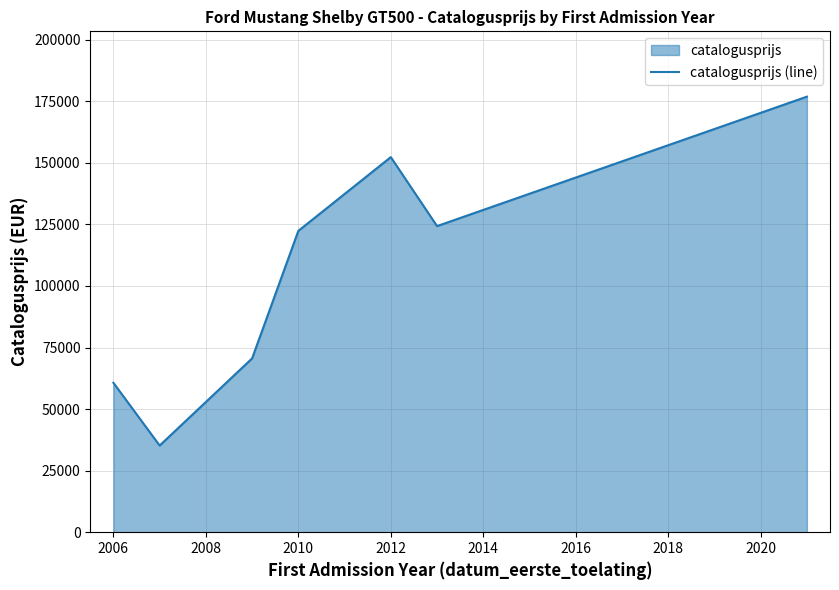

Does the chart display data point markers on the line(s)?

No